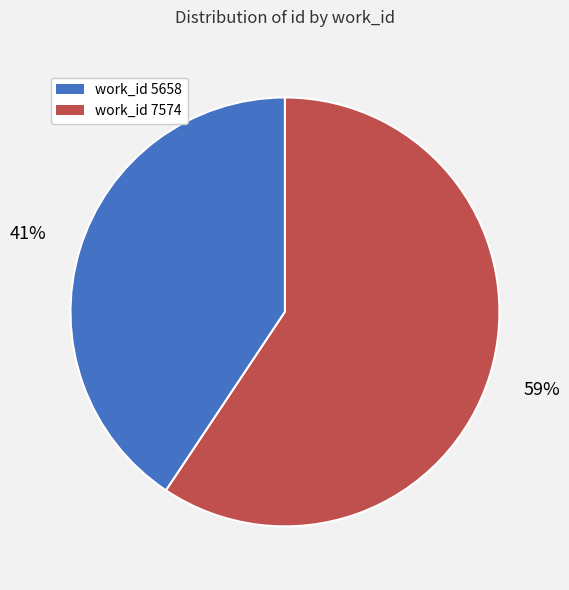

To the nearest percent, what is the average slice percentage?

50%